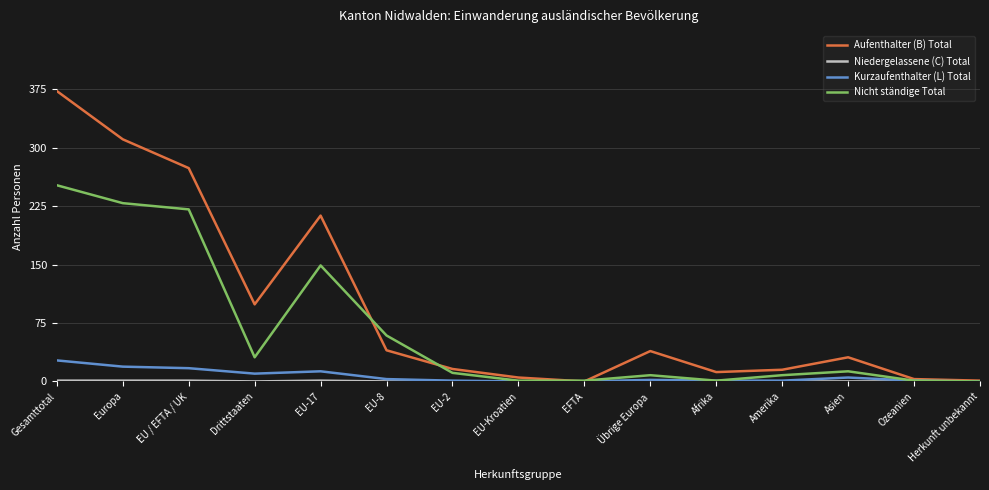

What position from the right is EU-17?

11